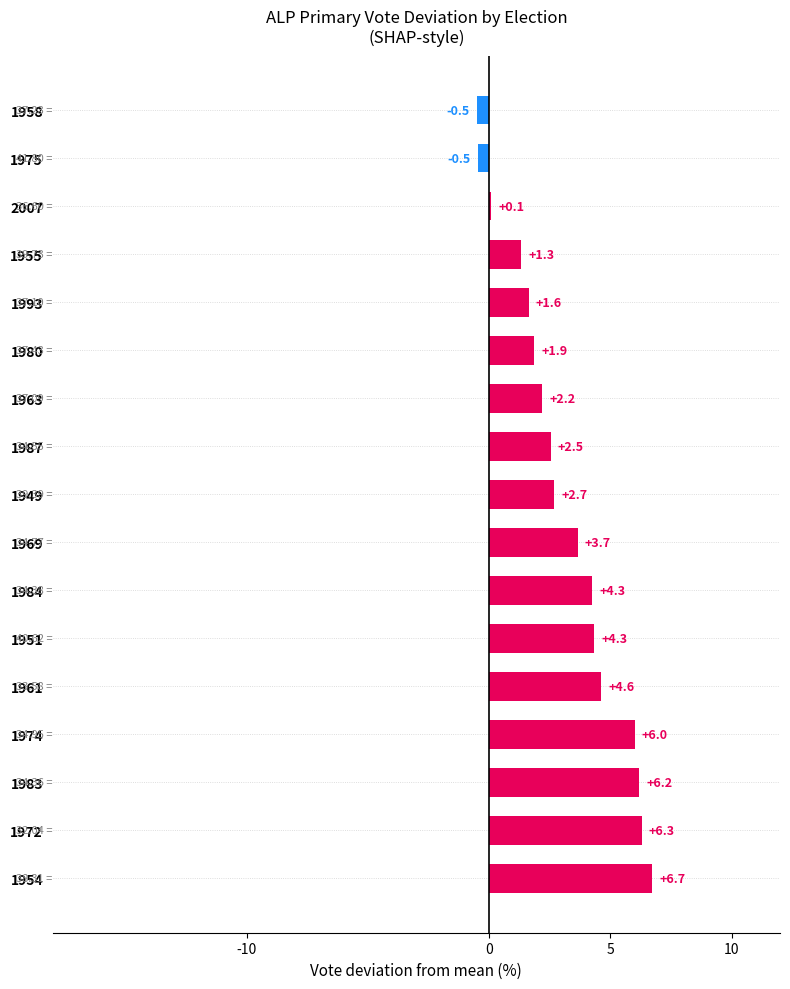

What is the change in value from 1974 to 2007?

-5.9